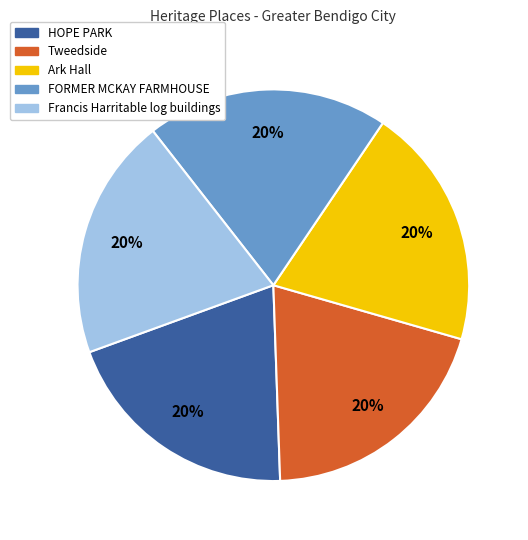

Is there any slice that represents more than half of the pie?

No